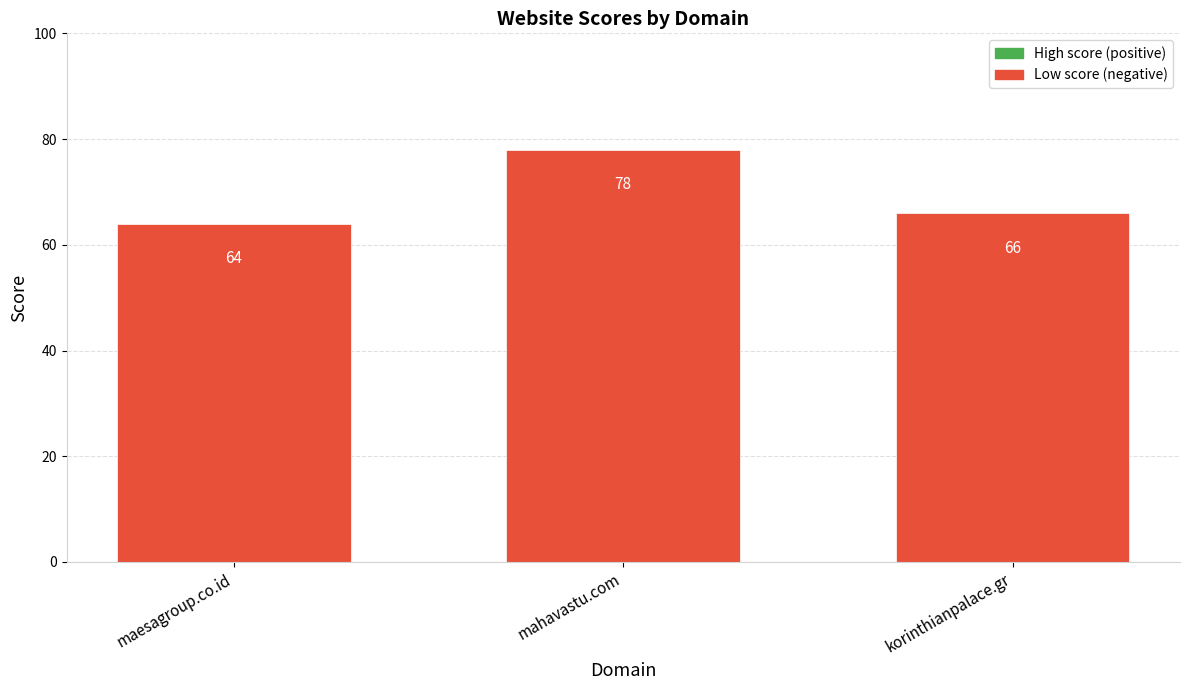

Count the number of categories in the chart.

3